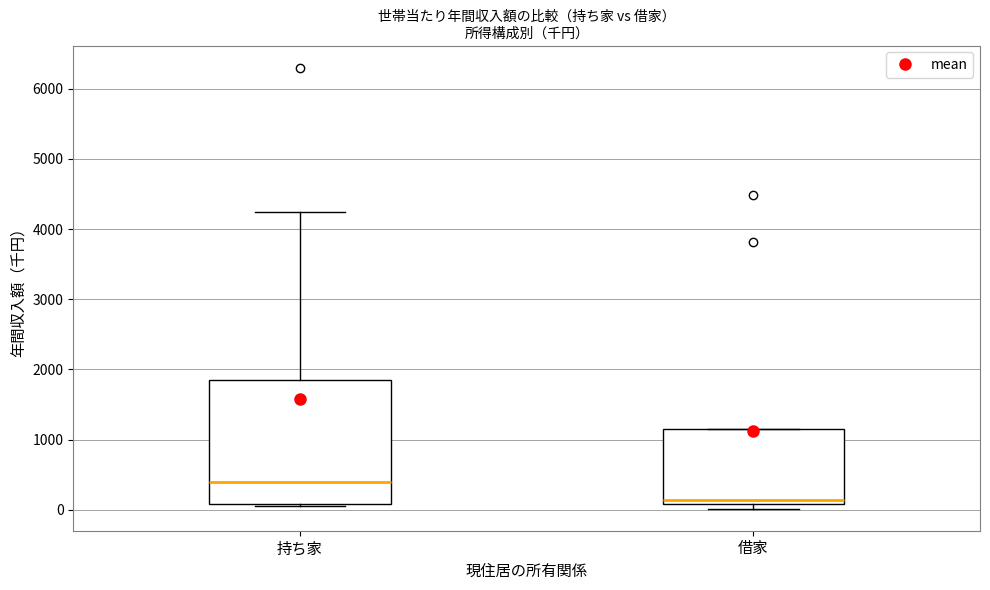

Reading left to right, transcribe this box plot: for each box, give where its median line is, the range the box spans, and where its two whiskers end, as read against the y-axis. The values are not printed on the chart, so give them approximately, as read against the axis.

持ち家: median 400, box 100 to 1800, whiskers 0 to 4200
借家: median 100 (just above the box's lower edge), box 100 to 1100, whiskers 0 to 1100